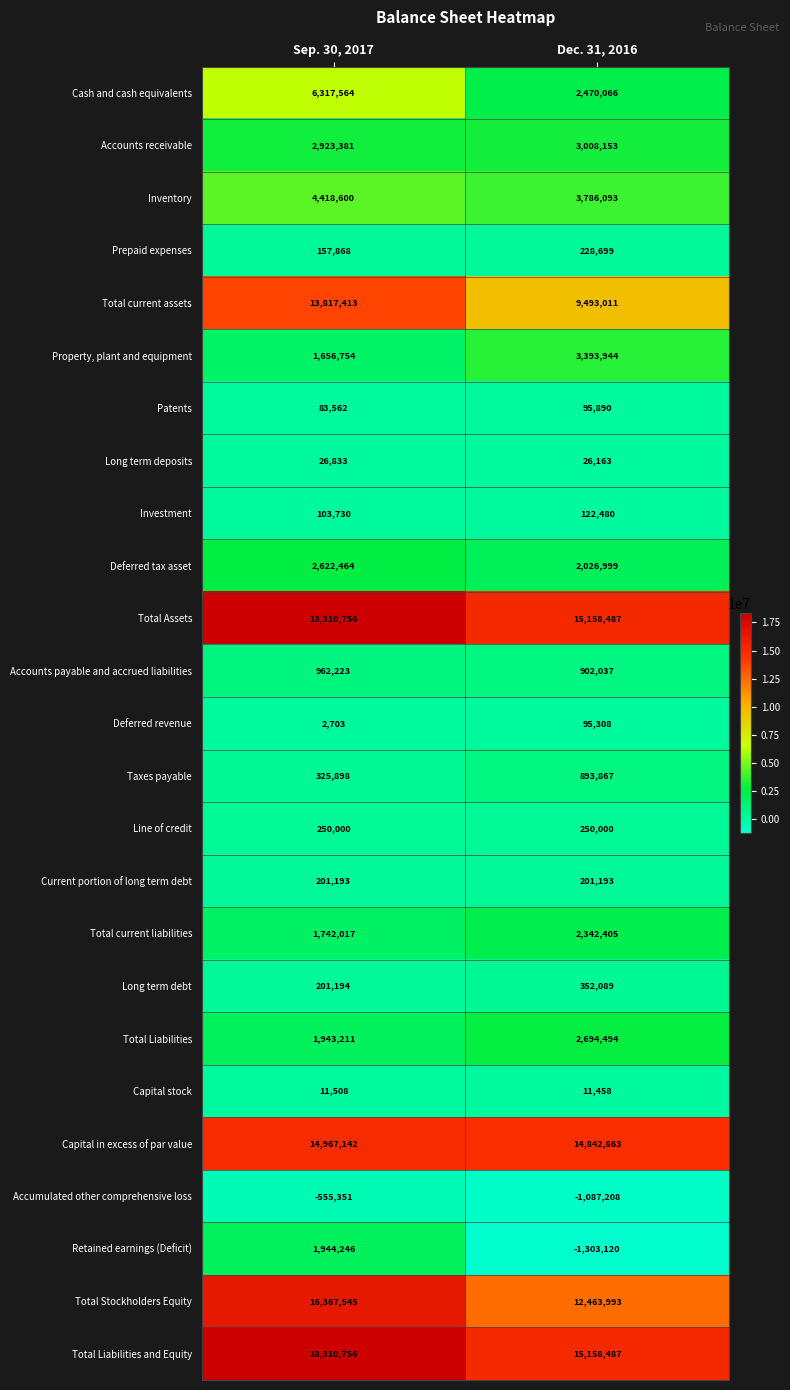

At which category does the chart reach its minimum across all series?

Dec. 31, 2016